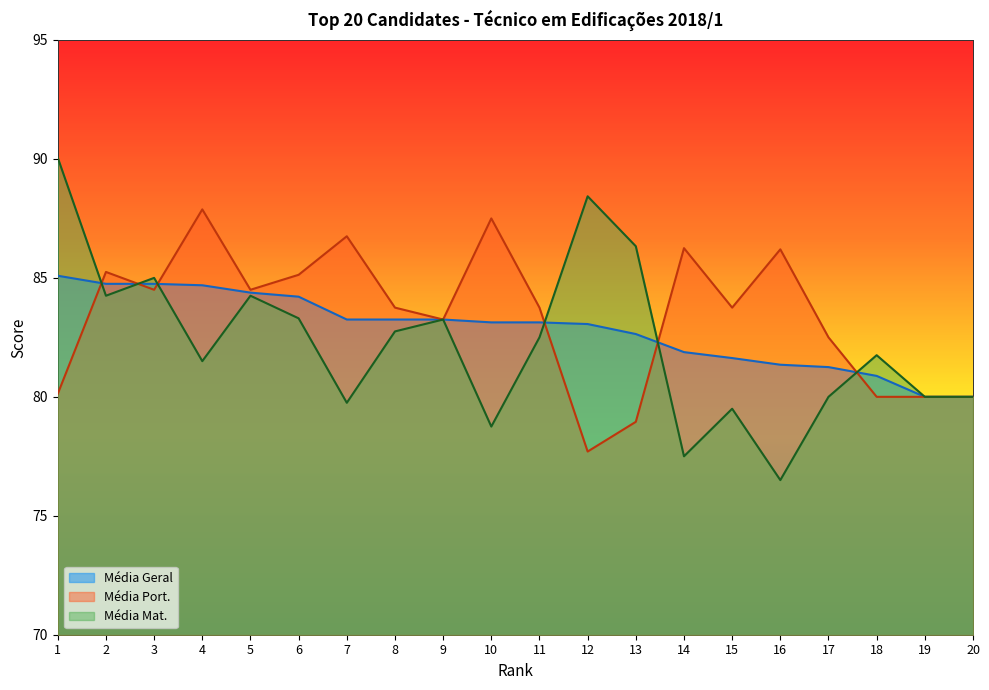

Which series has the largest total across all categories?

Média Port.